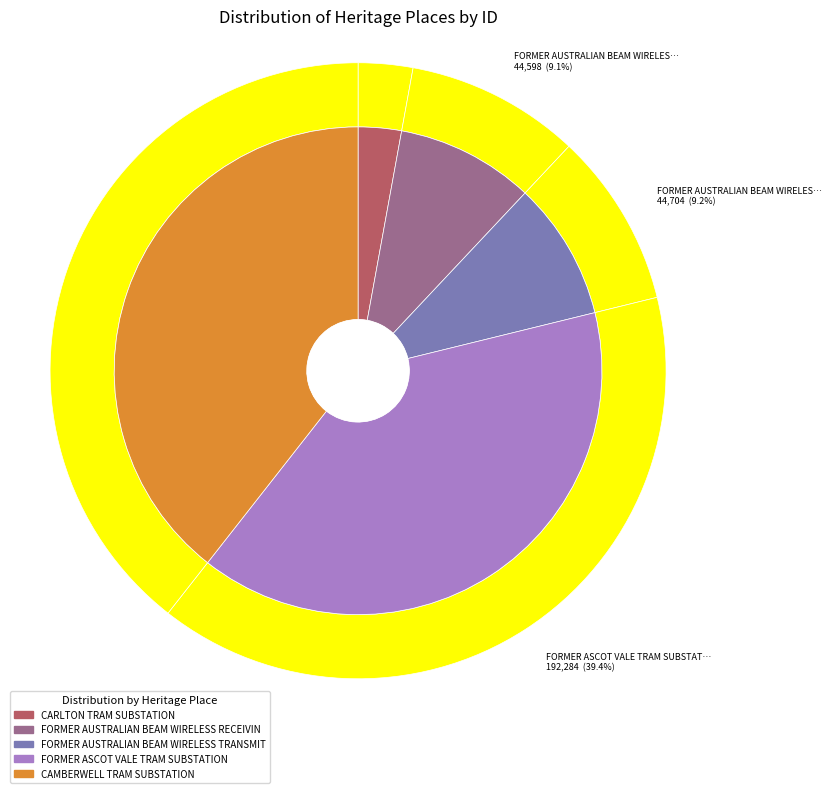

What is the change in value from CARLTON TRAM SUBSTATION to CAMBERWELL TRAM SUBSTATION?

+178322